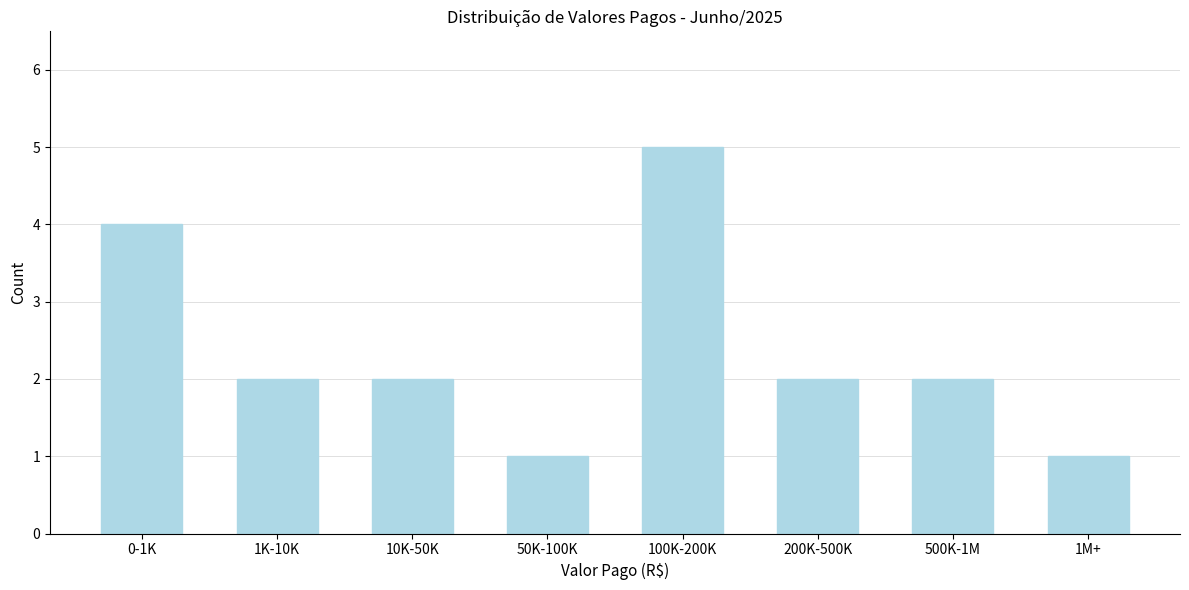

Reading left to right, what are all the values shown in this chart?

4	2	2	1	5	2	2	1